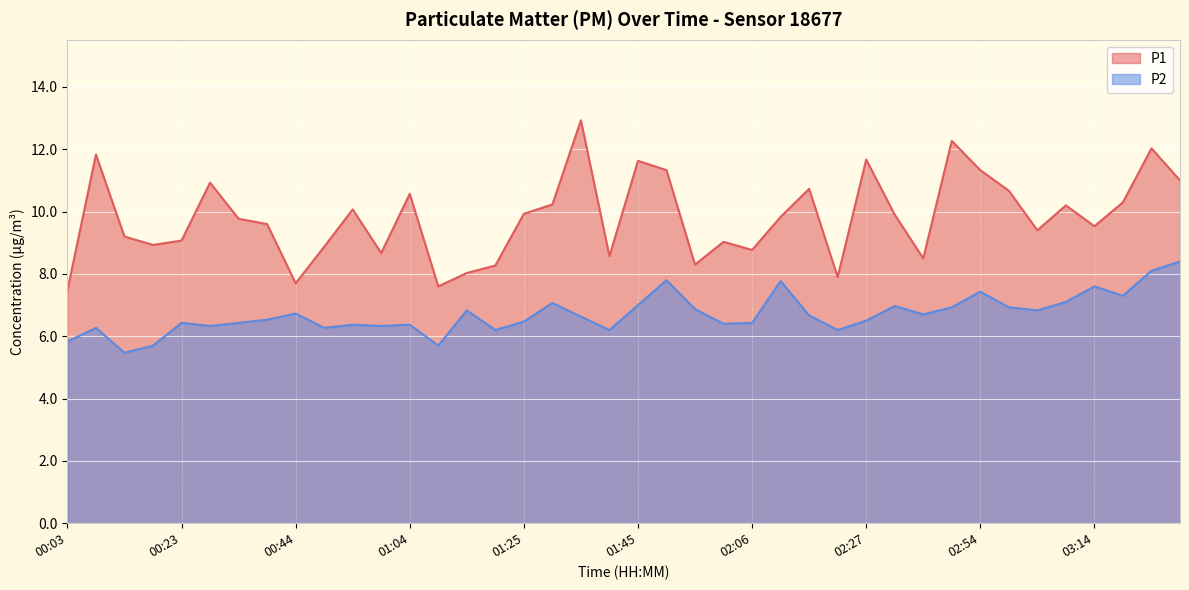

The value of P2 at 01:04 is 6.4. True or false?

True